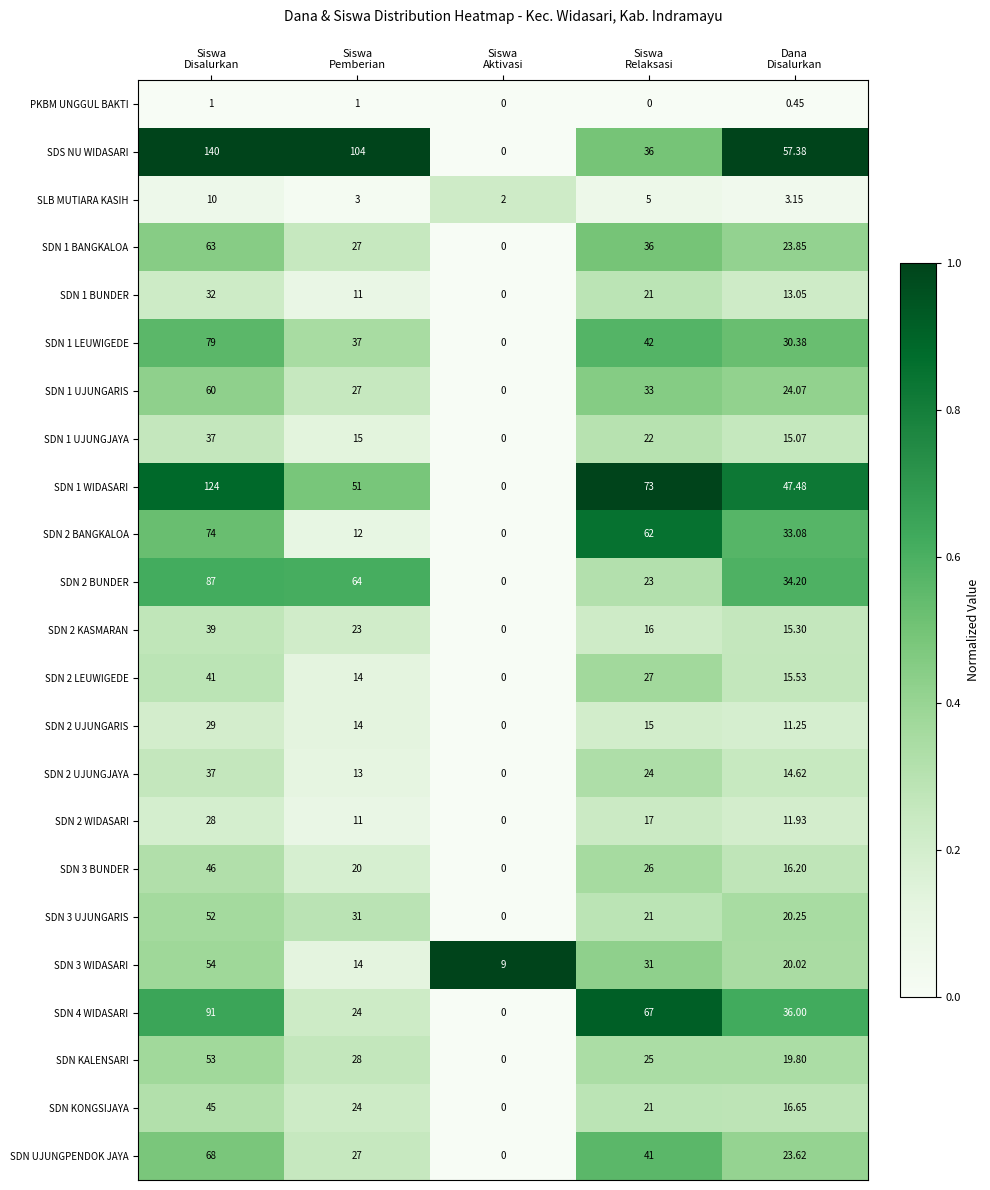

Which series has the widest spread of values?

SDS NU WIDASARI